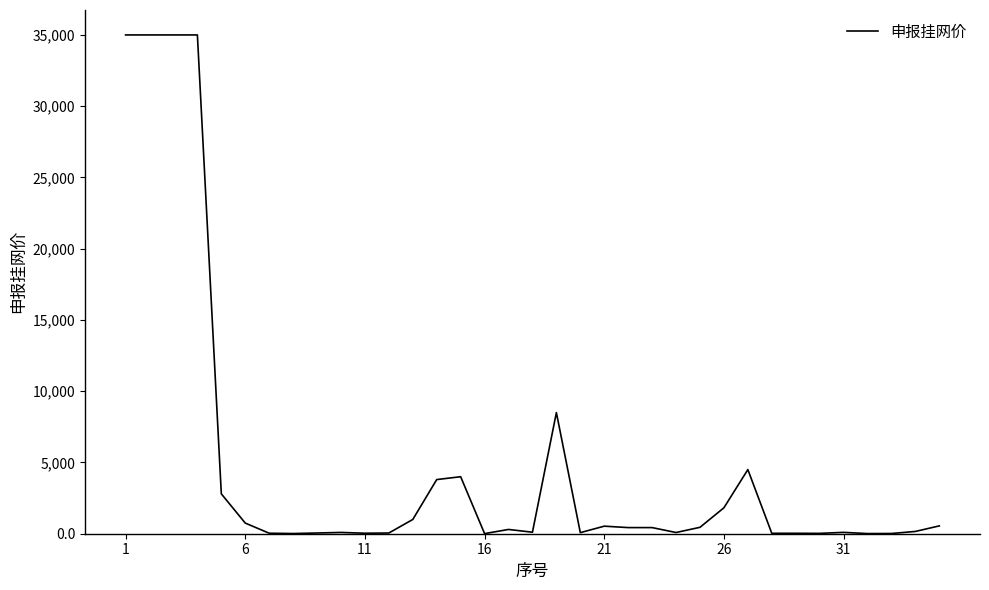

What is the maximum value shown in the chart?

35000.0